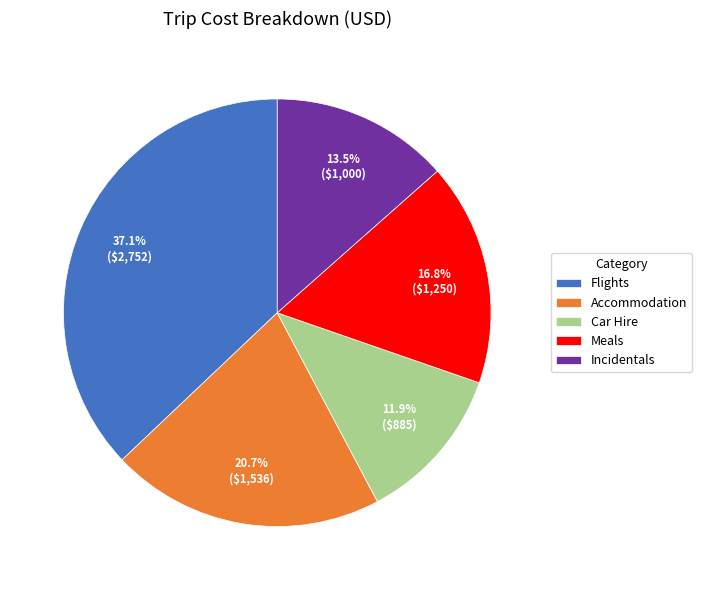

The Meals slice represents 9% of the pie. True or false?

False